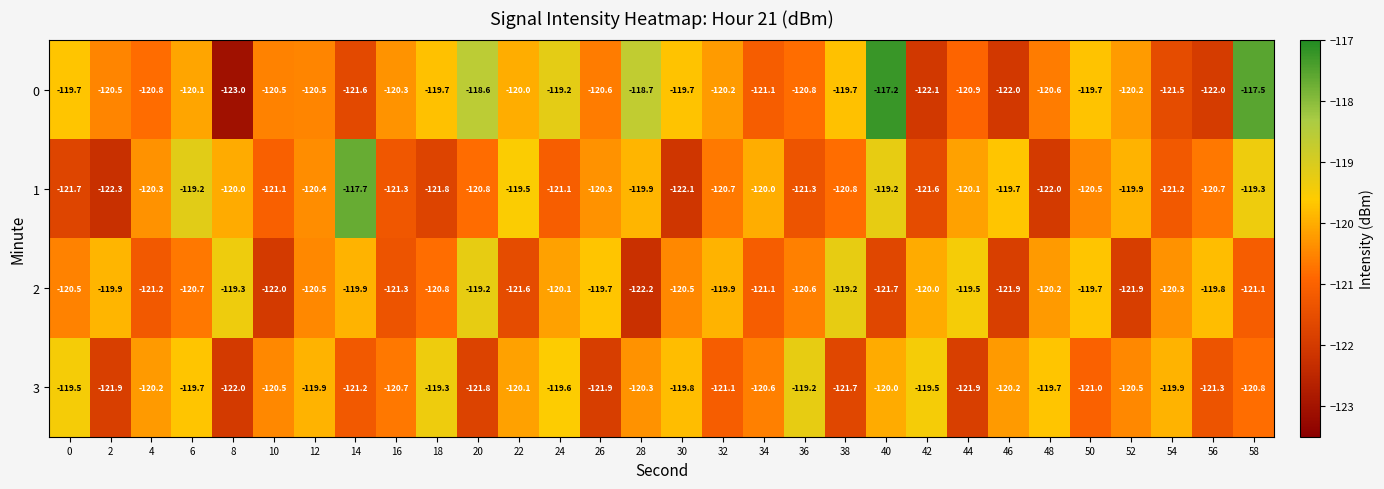

Is it true that 3 equals -119.5 at 42?

True